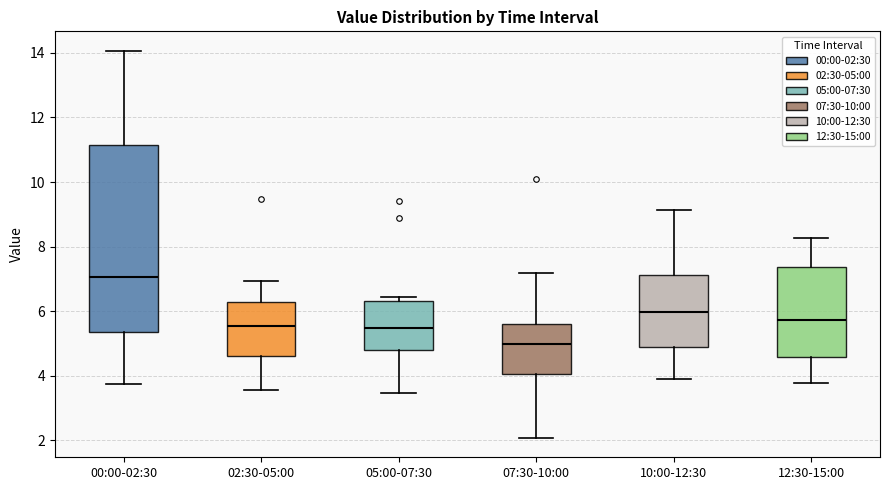

Reading left to right, transcribe this box plot: for each box, give where its median line is, the range the box spans, and where its two whiskers end, as read against the y-axis. The values are not printed on the chart, so give them approximately, as read against the axis.

00:00-02:30: median 7.0, box 5.4 to 11.2, whiskers 3.8 to 14.0
02:30-05:00: median 5.6, box 4.6 to 6.2, whiskers 3.6 to 7.0
05:00-07:30: median 5.4, box 4.8 to 6.4, whiskers 3.4 to 6.4 (just above the box's upper edge)
07:30-10:00: median 5.0, box 4.0 to 5.6, whiskers 2.0 to 7.2
10:00-12:30: median 6.0, box 5.0 to 7.2, whiskers 4.0 to 9.2
12:30-15:00: median 5.8, box 4.6 to 7.4, whiskers 3.8 to 8.2